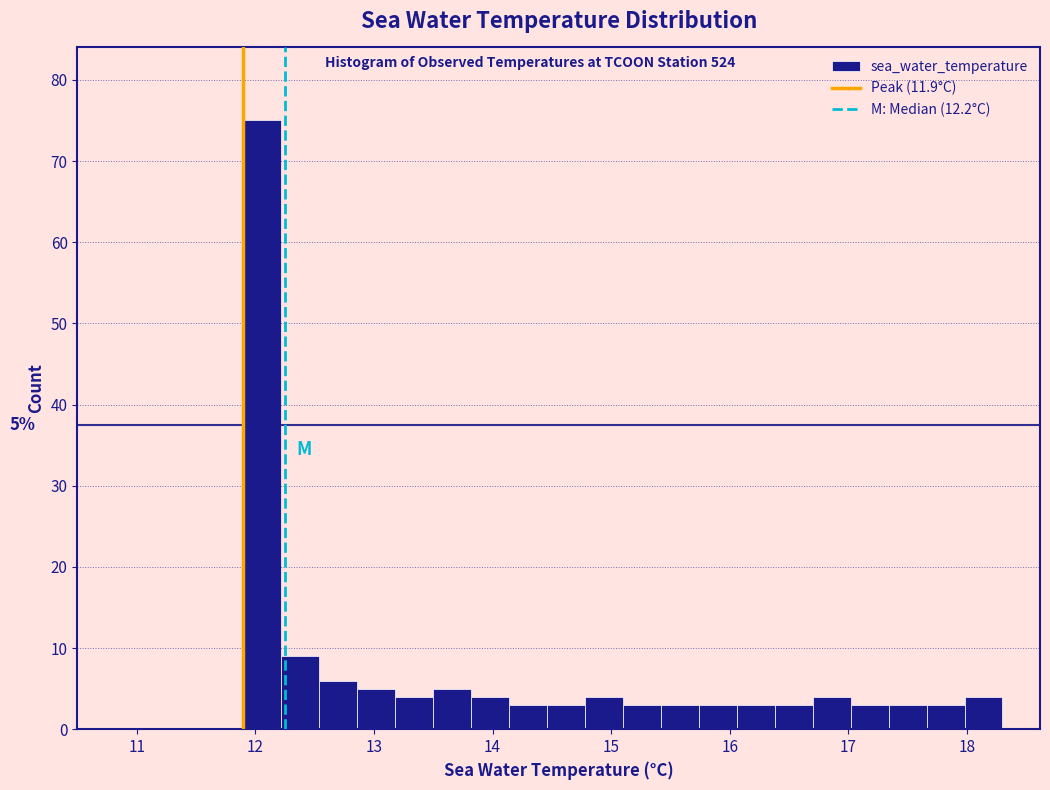

Around what value on the x-axis is the tallest bar? Give the approximate position of its centre, as read against the axis.

12.1